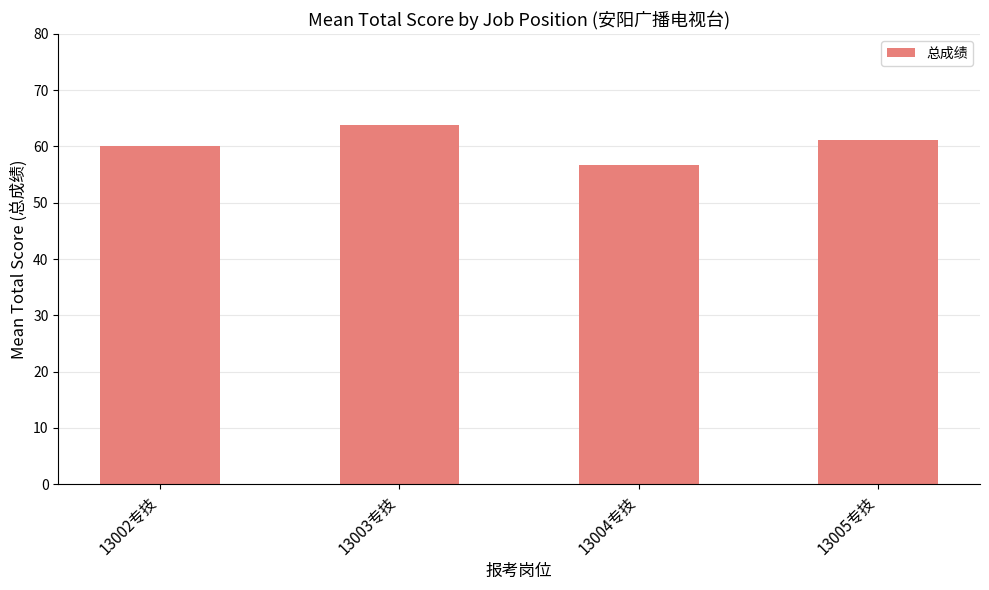

What is the label of the 2nd bar from the right?

13004专技